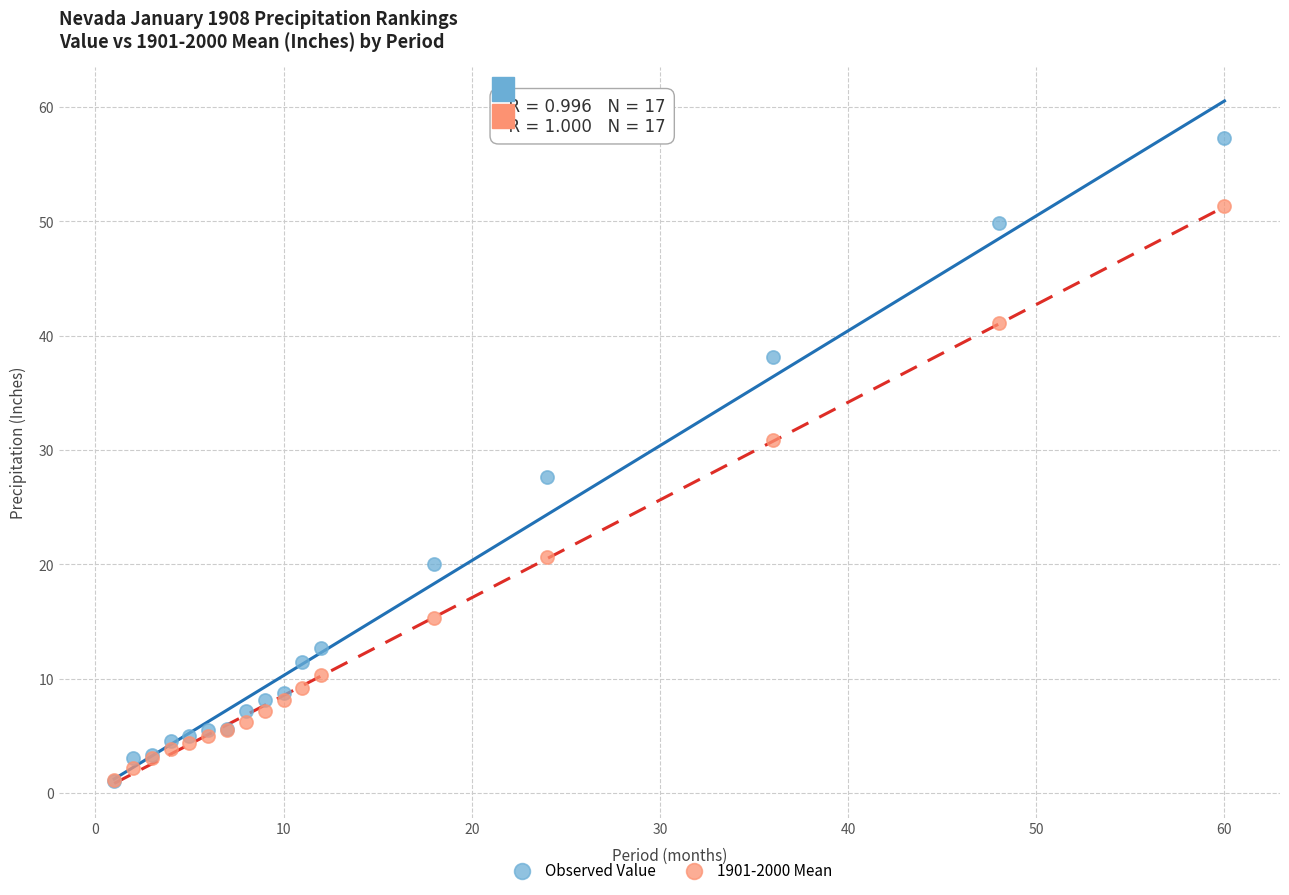

What are all the series names shown in the legend?

Observed Value, 1901-2000 Mean